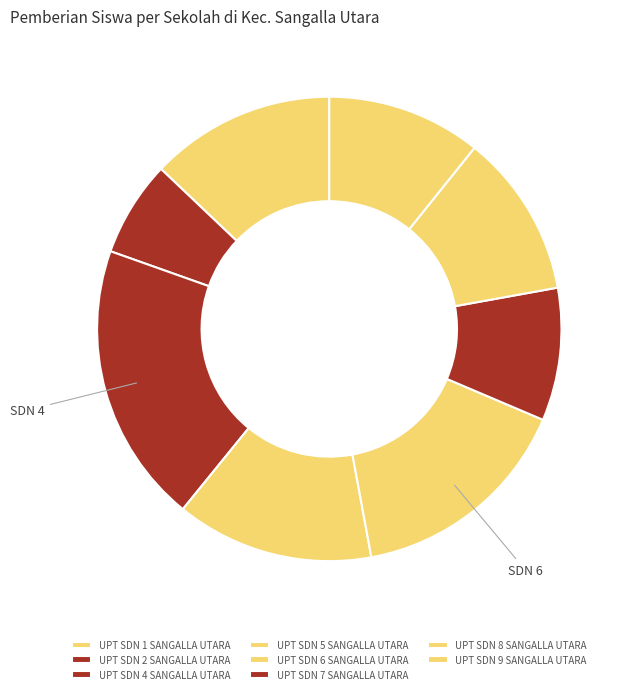

Is there any slice that represents more than half of the pie?

No